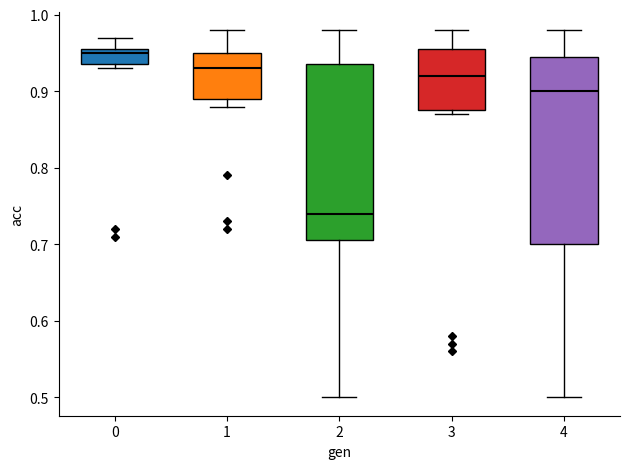

Which box is the tallest, from its lower edge to its upper edge?

4